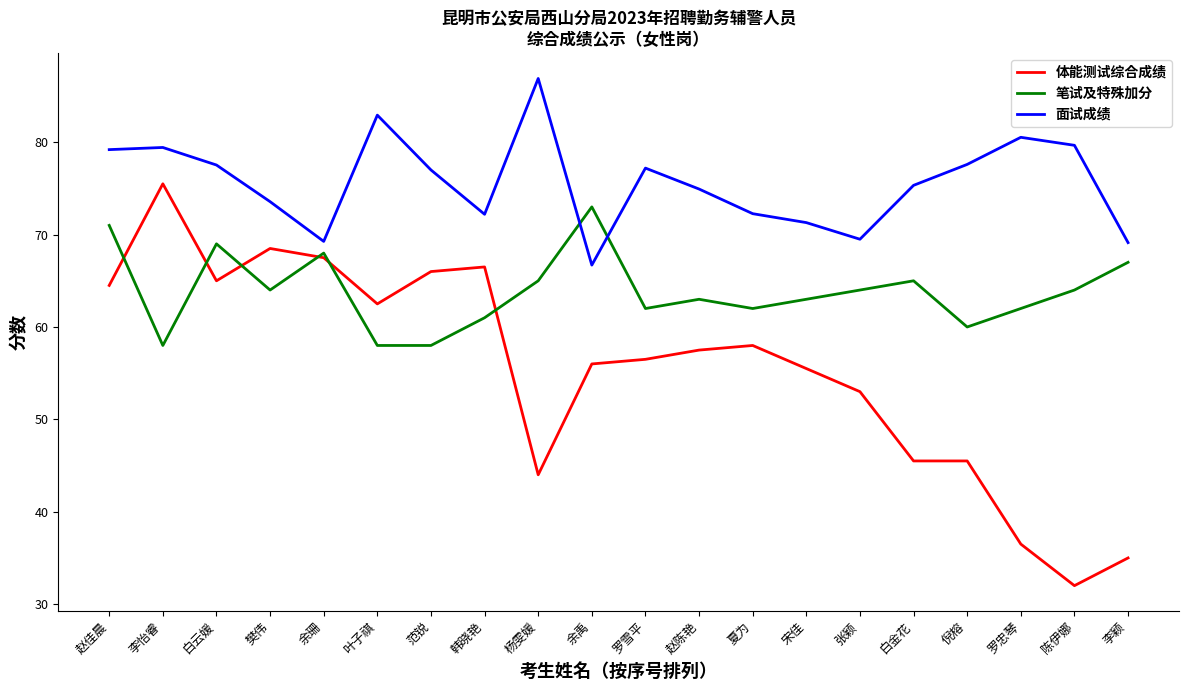

Which series has the largest total across all categories?

面试成绩